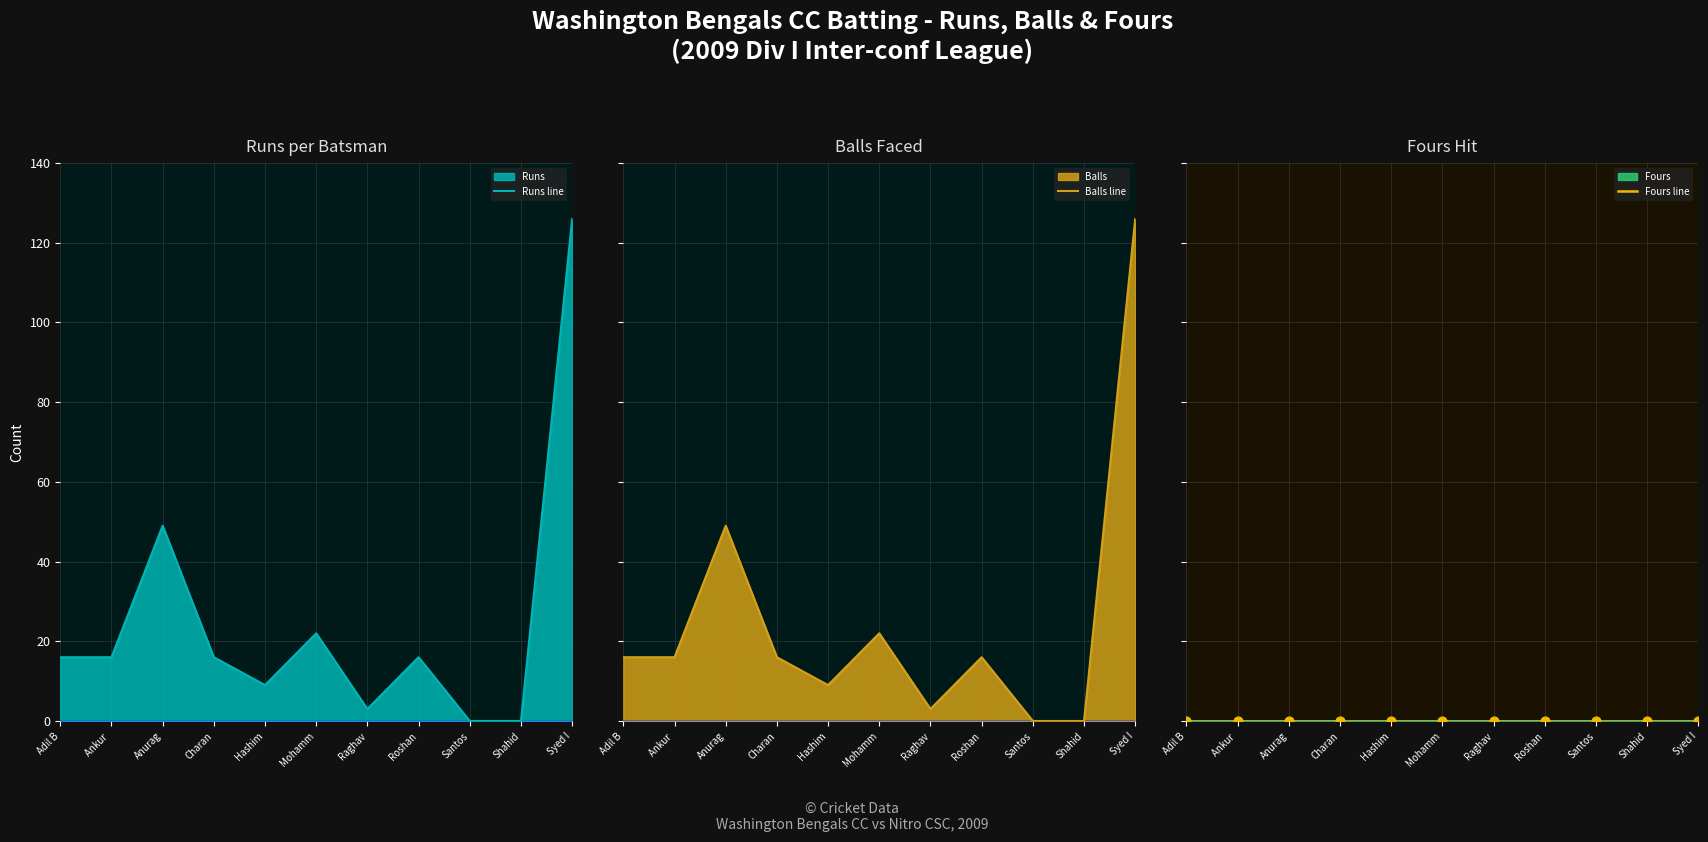

Is the value of Balls line at Syed I greater than the value of Runs line at Mohamm?

Yes